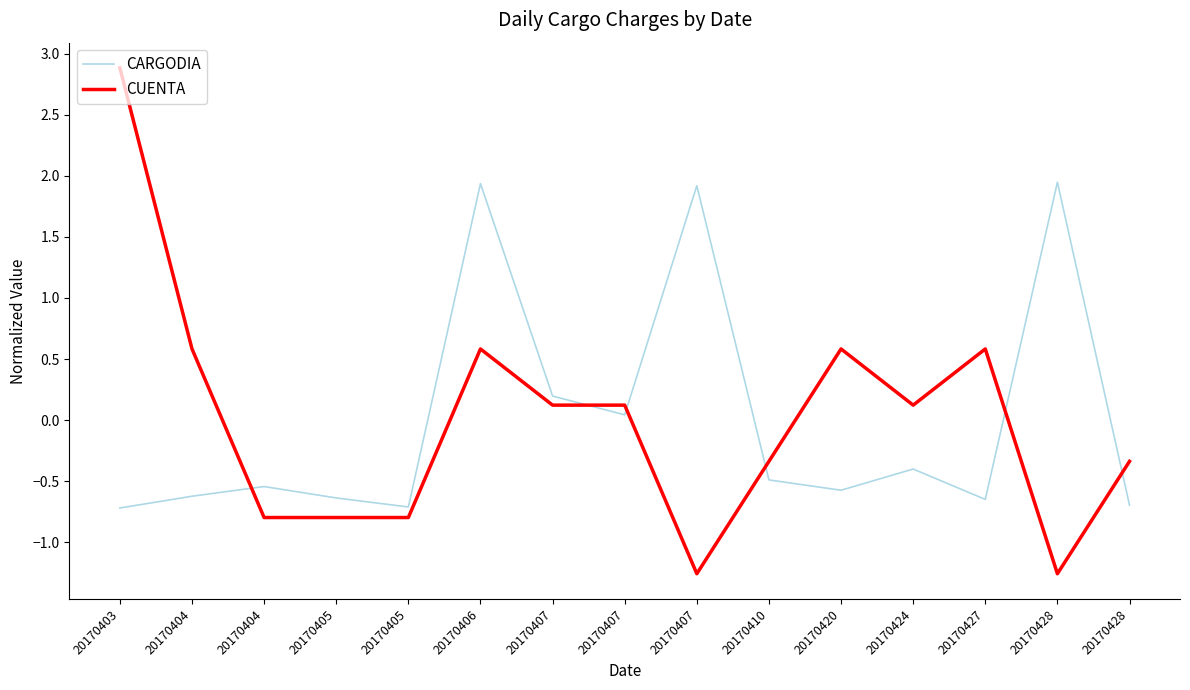

At which category does the chart reach its peak across all series?

20170403